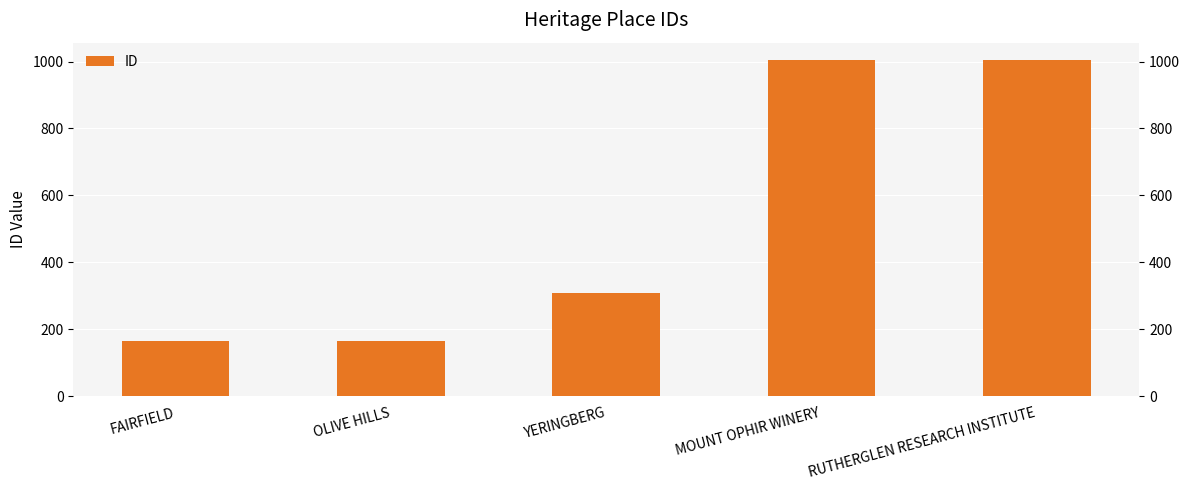

At which label is the value closest to 585?

YERINGBERG